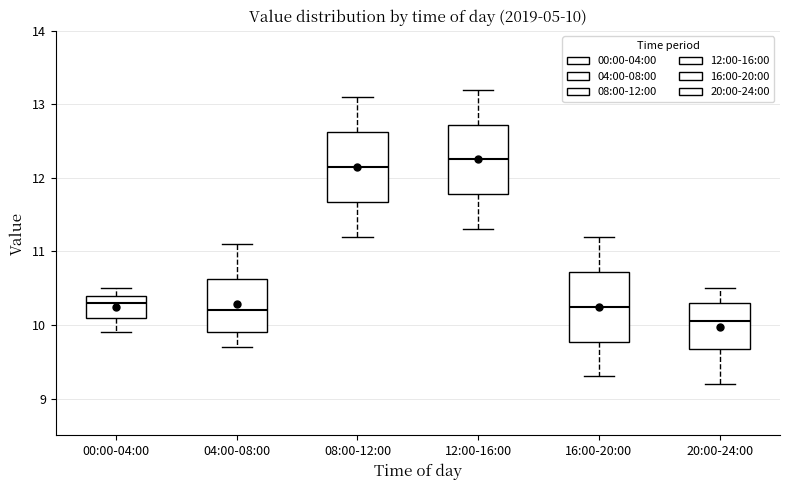

Which box's median line is the highest?

12:00-16:00